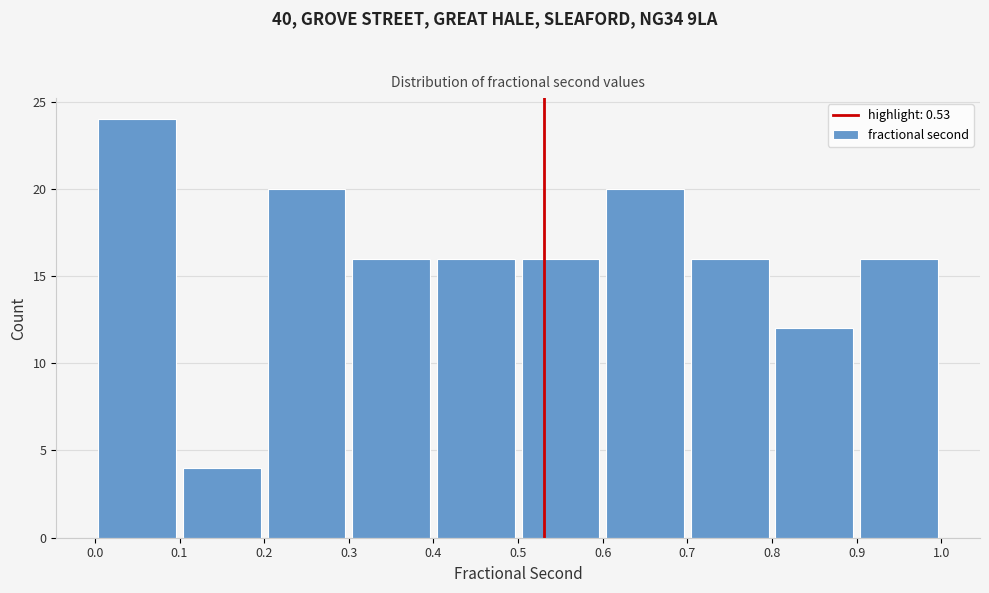

What is the height of the bar covering 0.0 to 0.1 on the x-axis? The values are not printed on the chart, so give them approximately, as read against the axis.

24